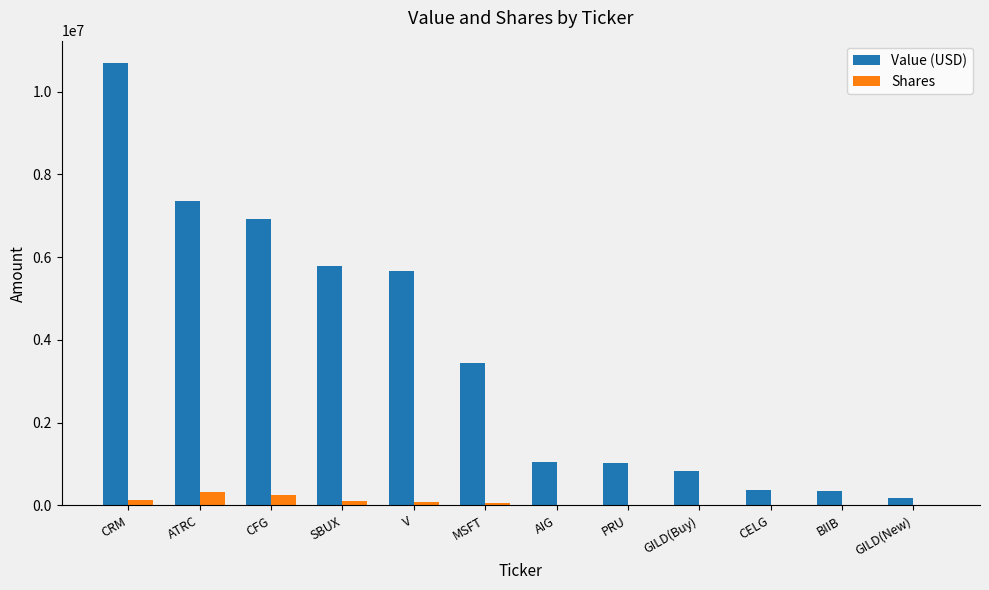

What is the sum of all Shares values?

1003486